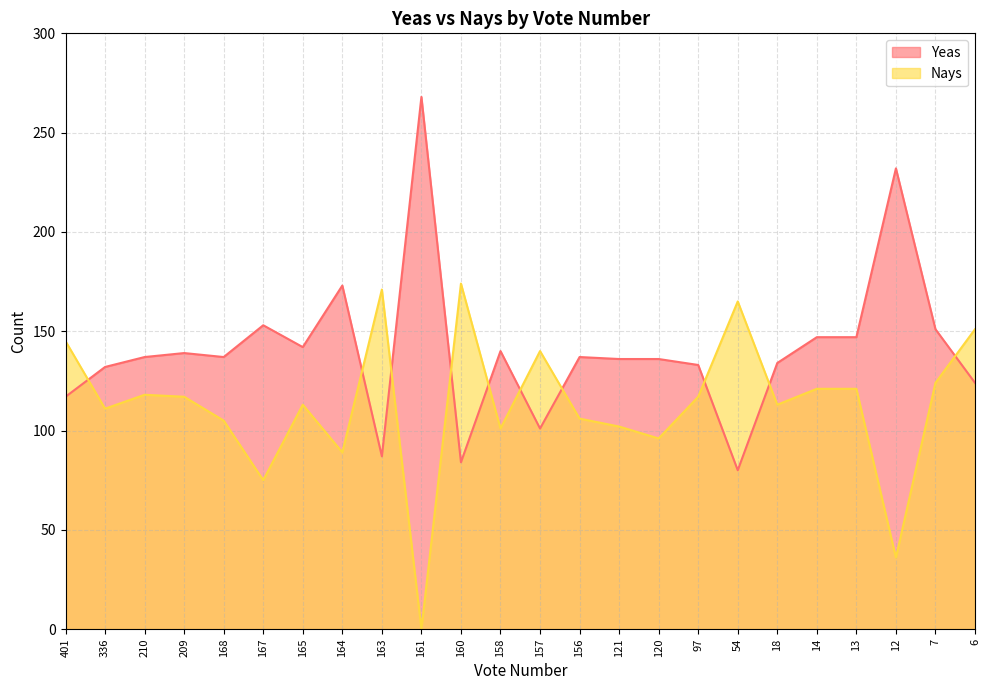

How many data points in Nays are above 117?

10